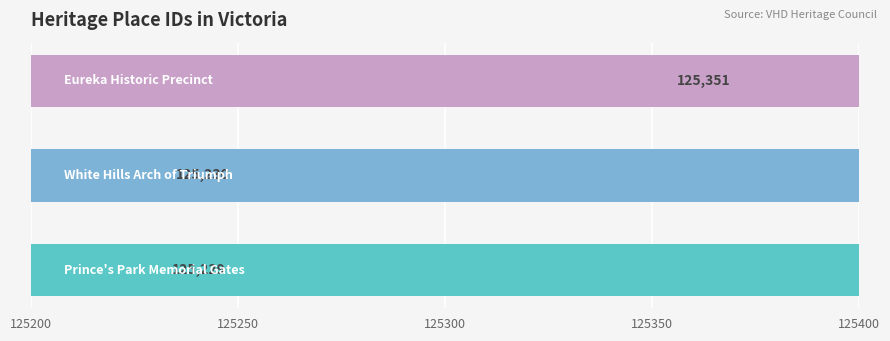

What is the maximum value shown in the chart?

125351